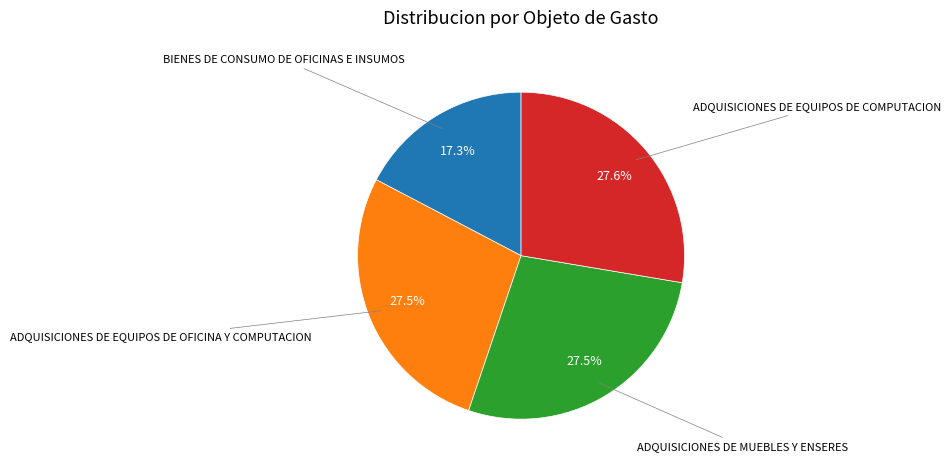

To the nearest percent, what is the average slice percentage?

25%